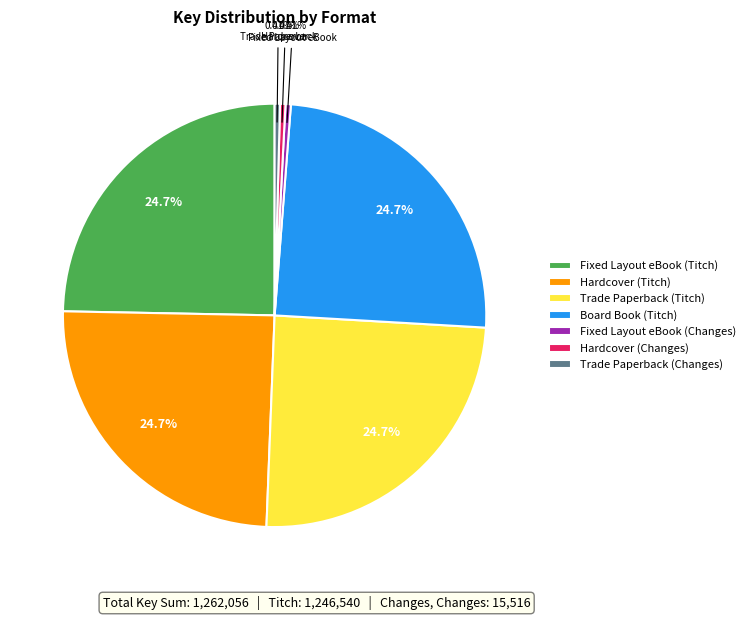

To the nearest percent, what is the difference between the largest and smallest slice percentages?

24%